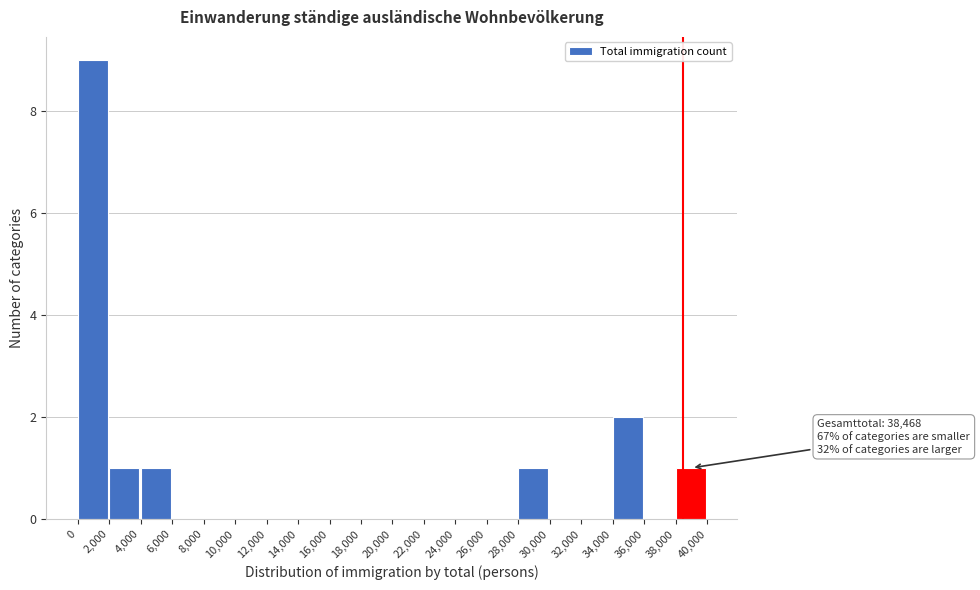

Over which range of the x-axis is the bar tallest?

0 to 2,000